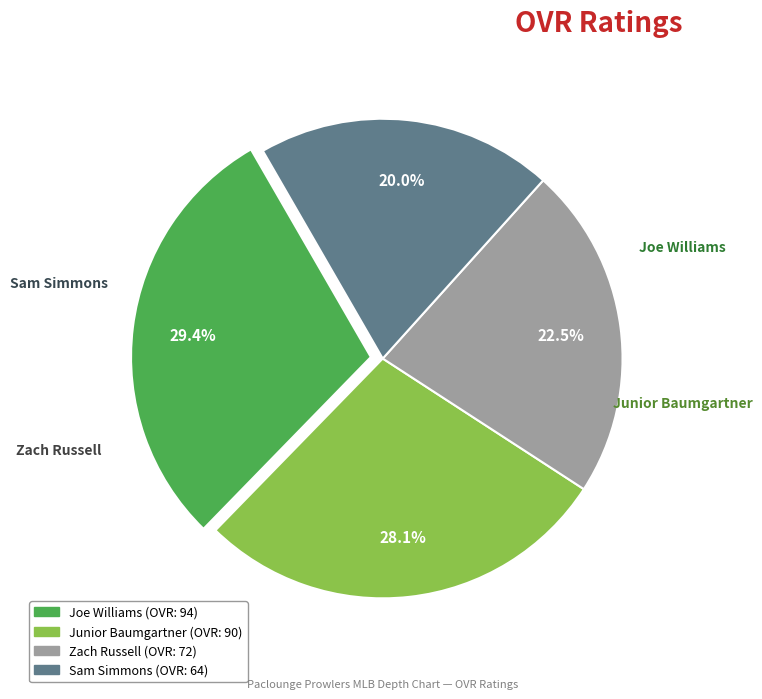

How much of the chart is everything except Zach Russell?

77.5%